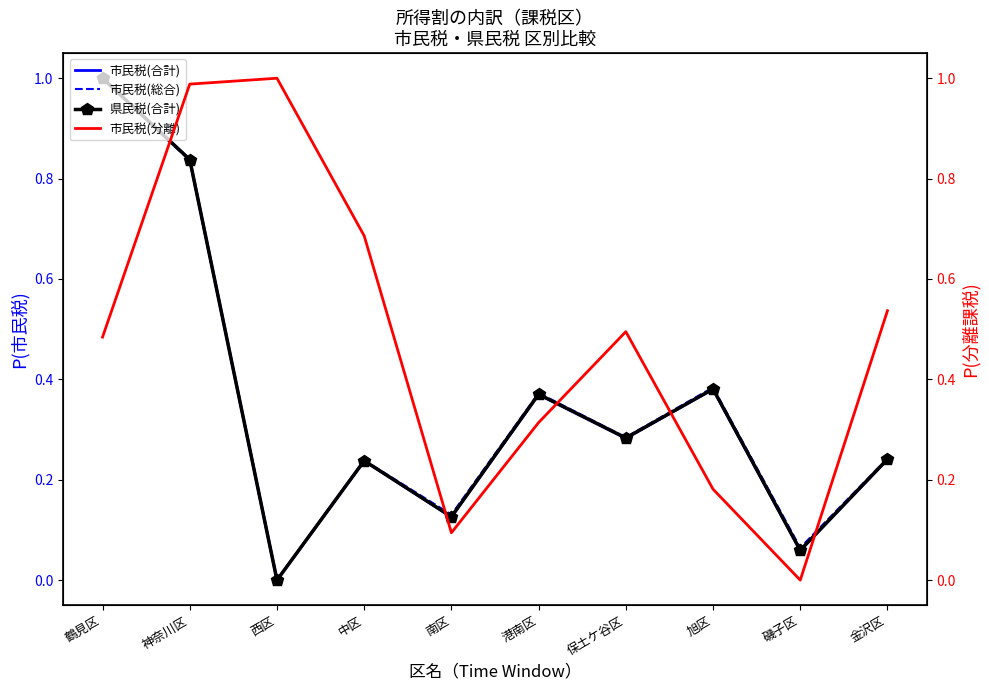

What is the highest value of the 市民税(分離) series?

1.0